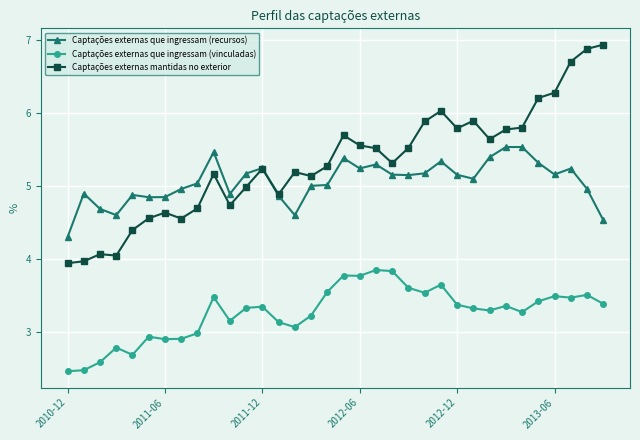

Which series has the widest spread of values?

Captações externas mantidas no exterior